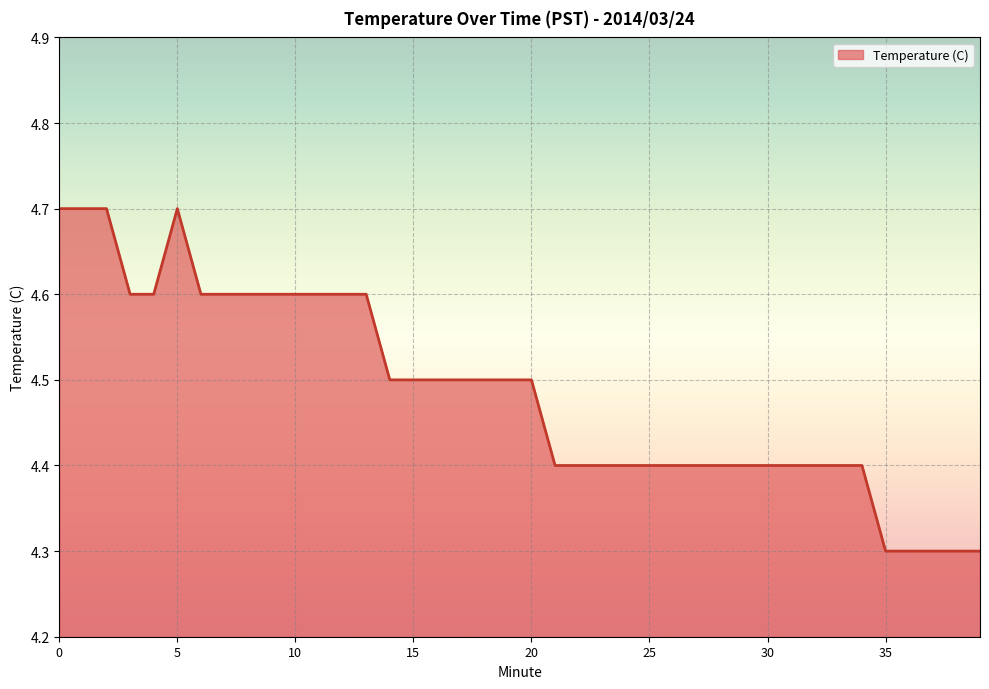

How many lines are shown in the chart?

1